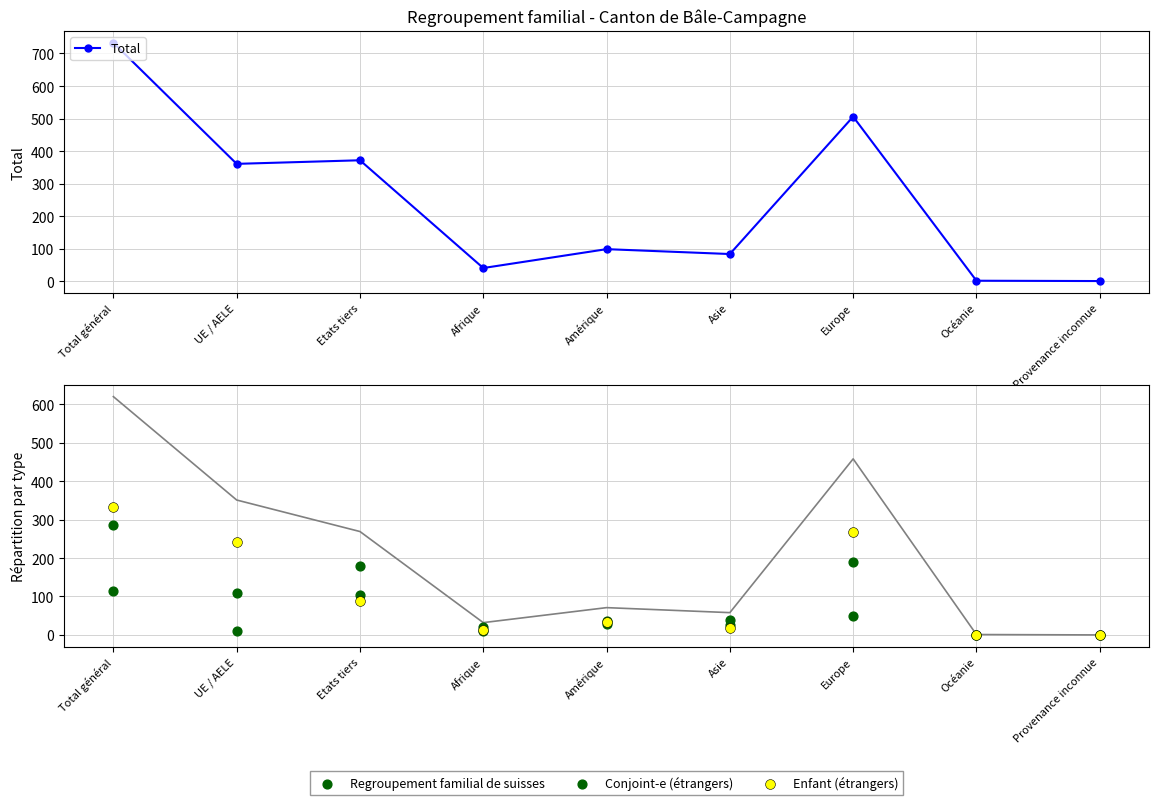

Is the value of Enfant (étrangers) at Total général greater than the value of Regroupement familial de suisses at Amérique?

Yes